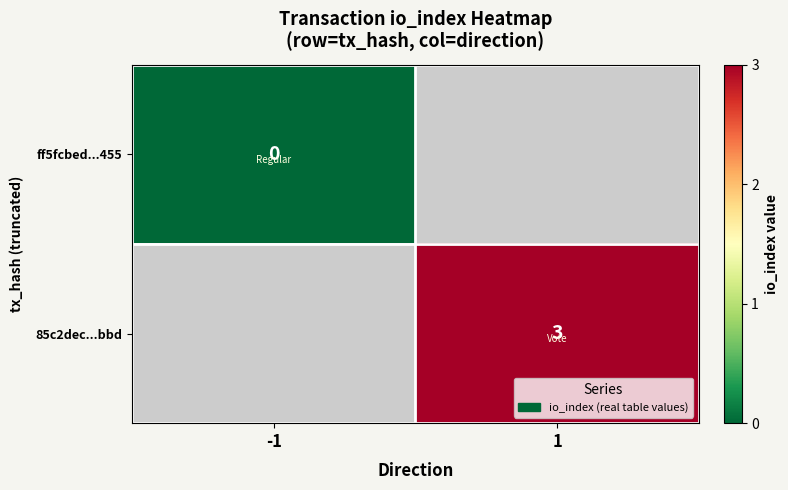

How many series are shown in this chart?

2